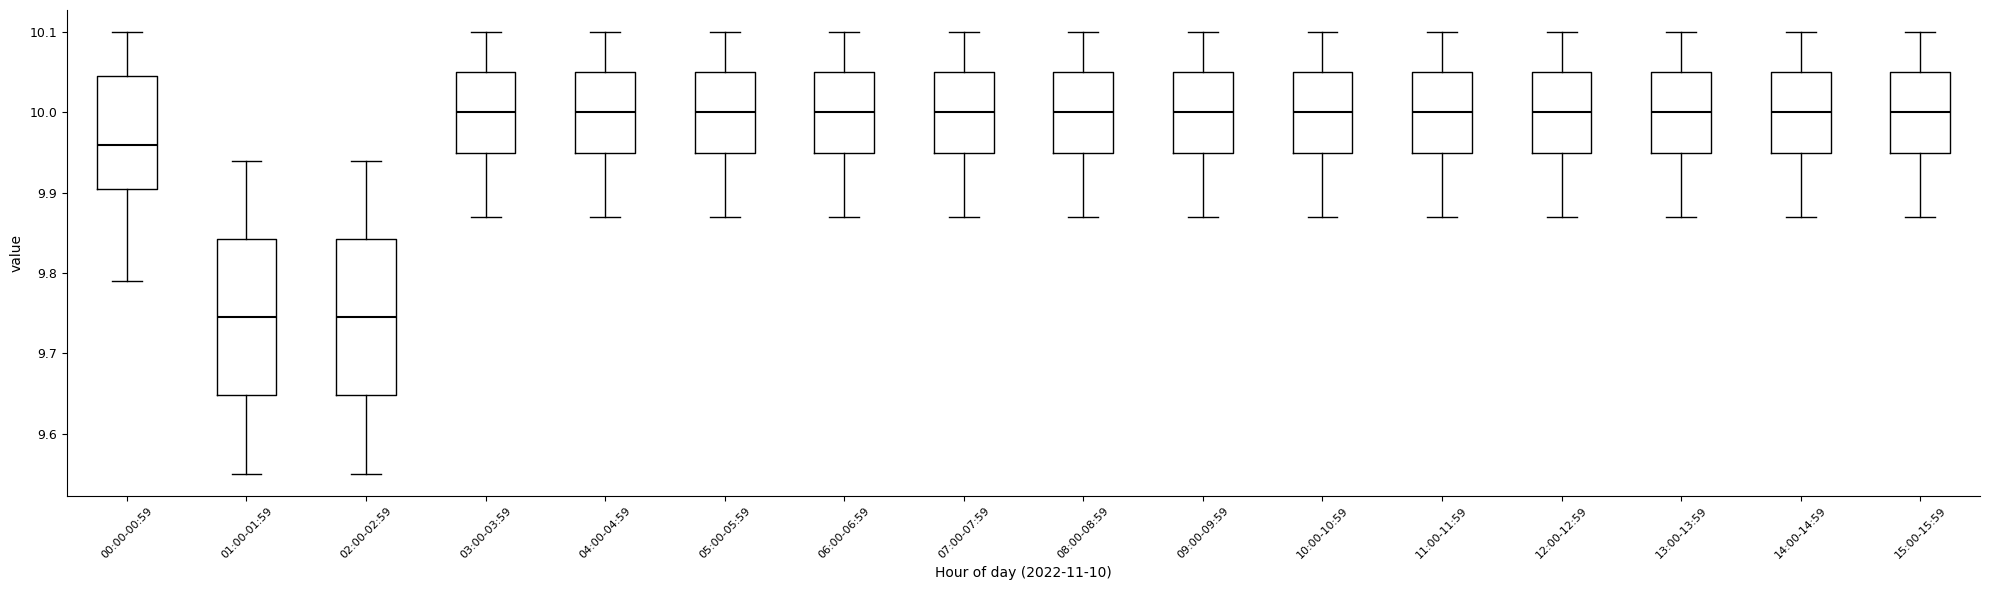

Where does the median line of the box for 13:00-13:59 sit on the y-axis? The values are not printed on the chart, so give them approximately, as read against the axis.

10.00